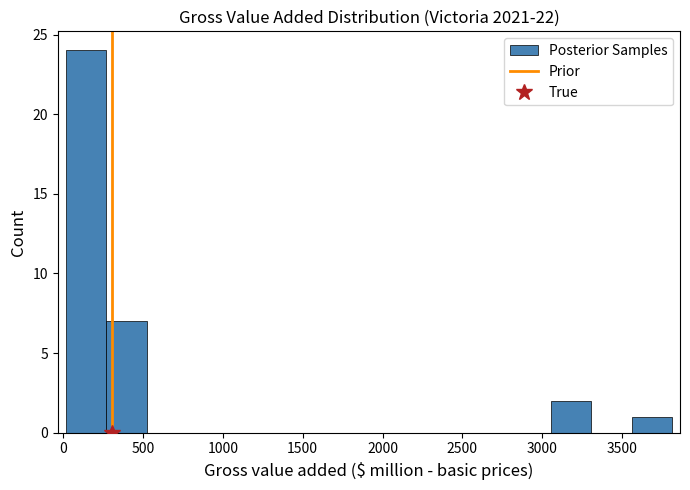

Reading left to right, transcribe this chart: for each bar, give the range it covers on the x-axis and its height. Neither the bar edges nor the heights are printed on the chart, so give them approximately, as read against the axes.

0 to 250: 24
250 to 500: 7
500 to 800: 0
800 to 1050: 0
1050 to 1300: 0
1300 to 1550: 0
1550 to 1800: 0
1800 to 2050: 0
2050 to 2300: 0
2300 to 2550: 0
2550 to 2800: 0
2800 to 3050: 0
3050 to 3300: 2
3300 to 3550: 0
3550 to 3800: 1